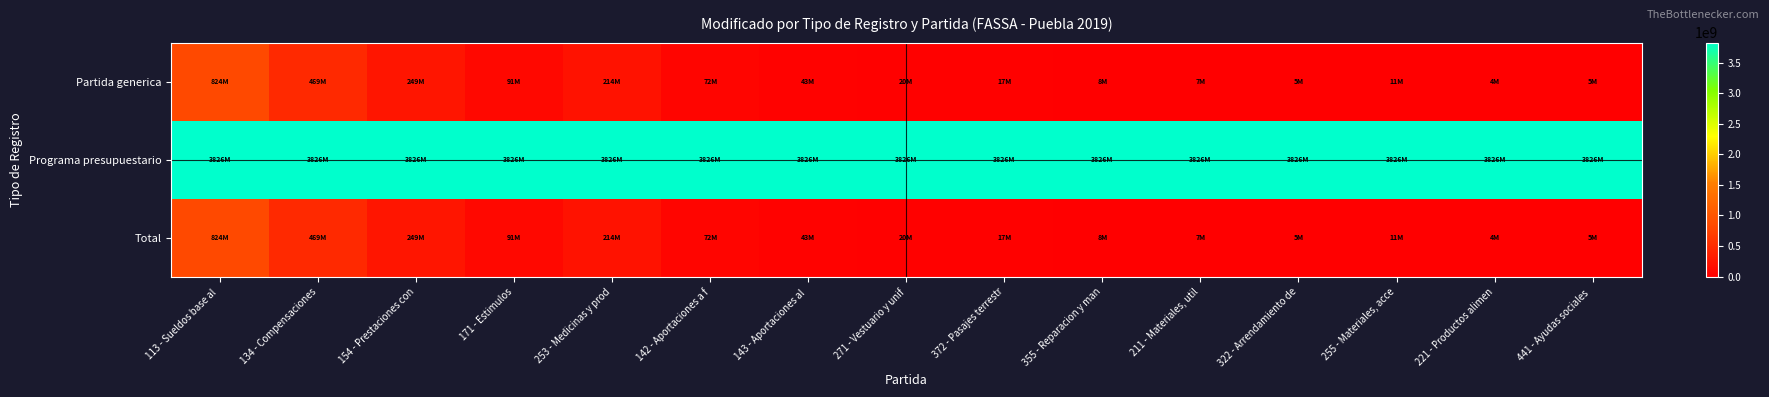

Which series has the largest total across all categories?

Programa presupuestario